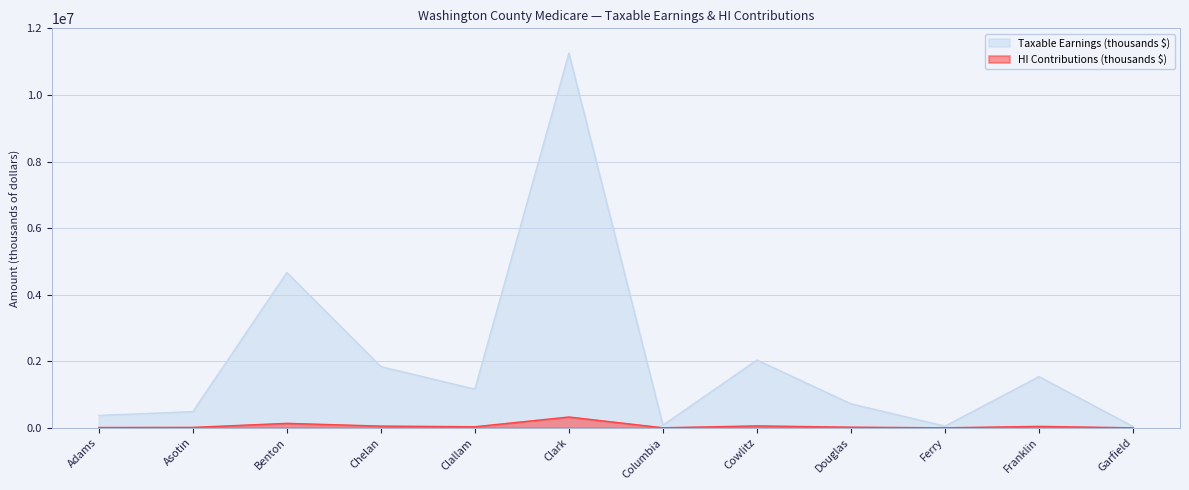

True or false: HI Contributions (thousands $) and Taxable Earnings (thousands $) intersect in this chart.

False